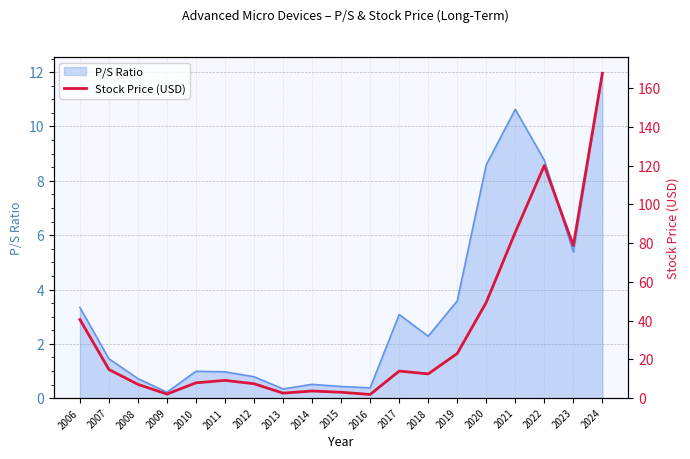

What is the difference between the maximum and minimum values?

165.8